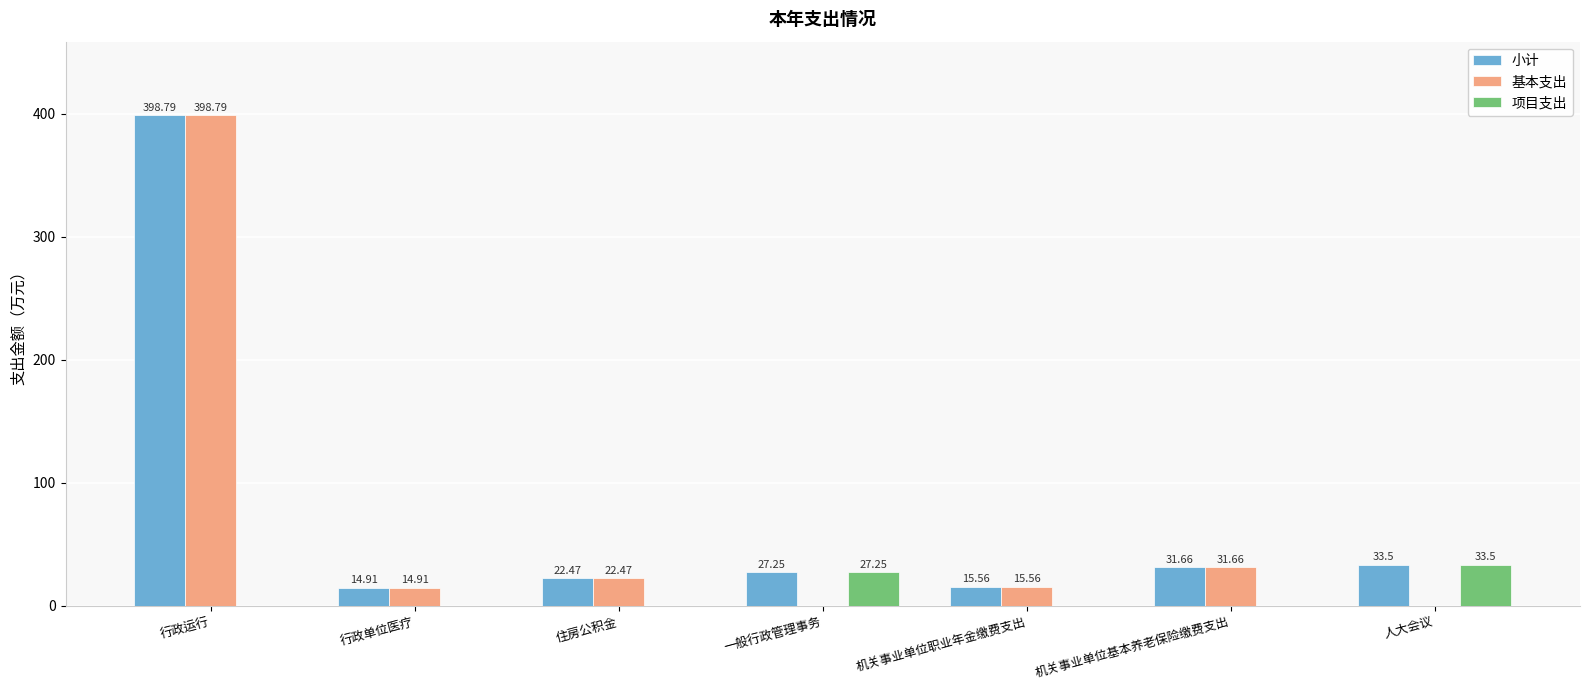

What are all the series names shown in the legend?

小计, 基本支出, 项目支出